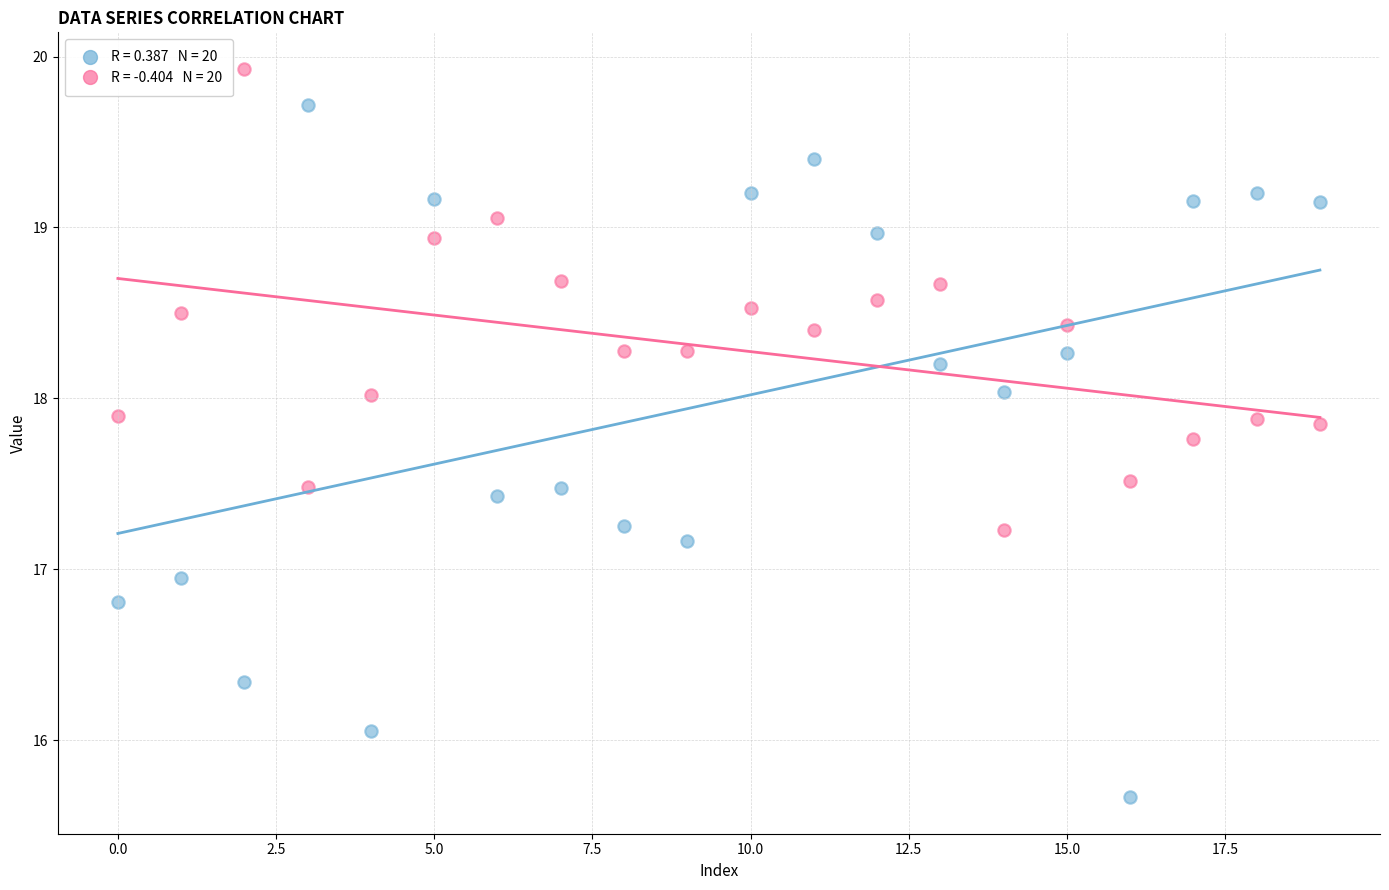

Across all data points, what is the range of Y values (max minus min)?

4.3